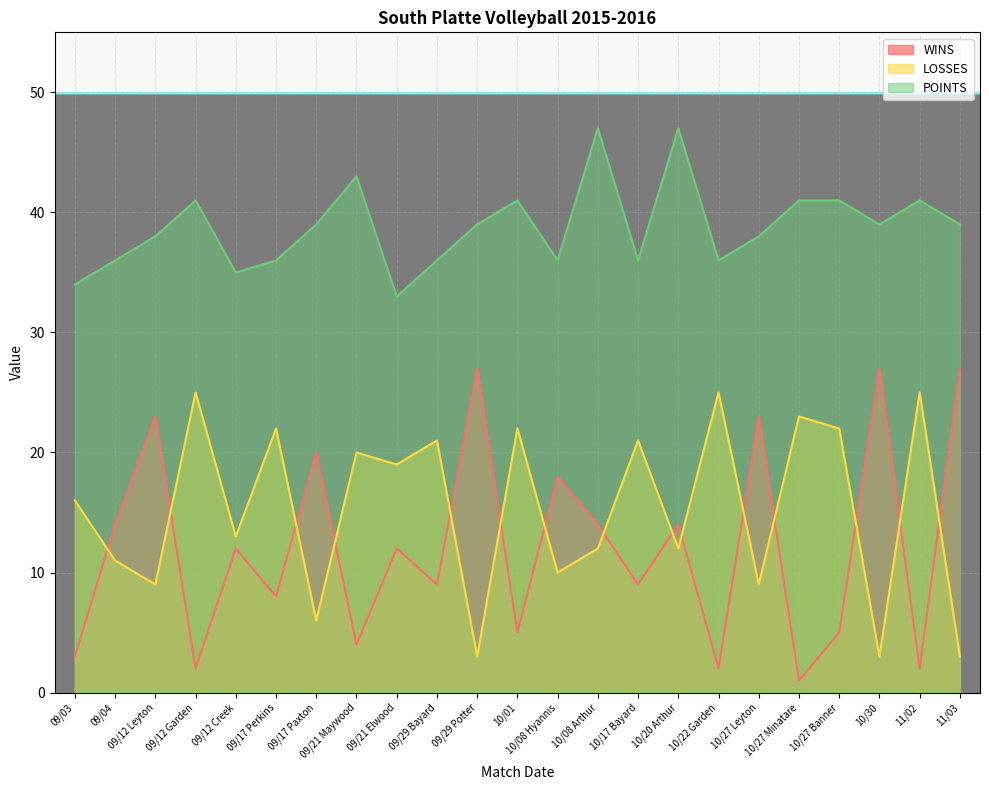

How many interior local valleys does the LOSSES series have?

9